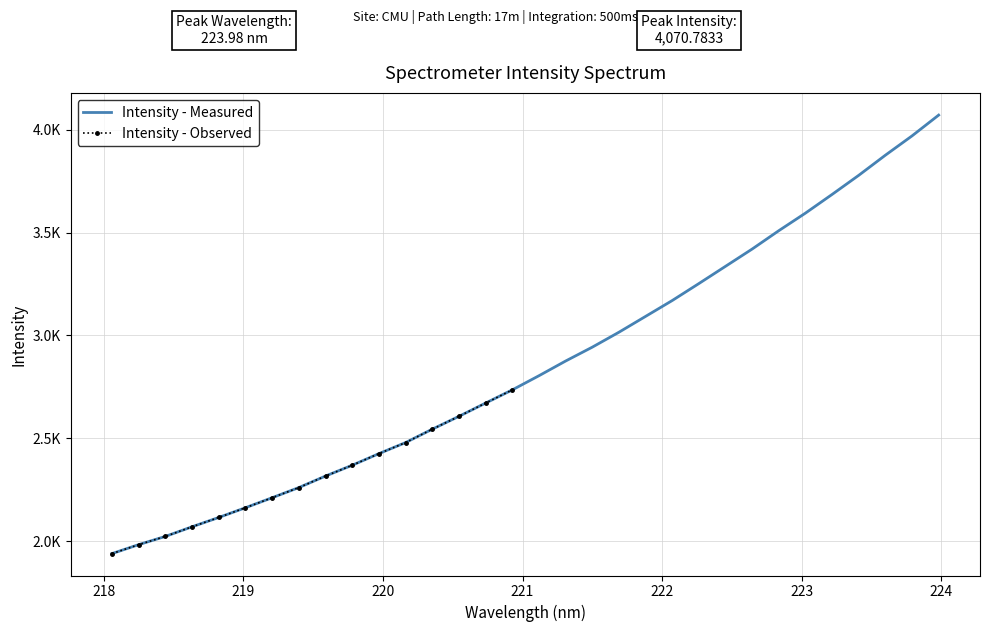

What is the ratio of the value at 221.4993 to the value at 223.2172?

0.8